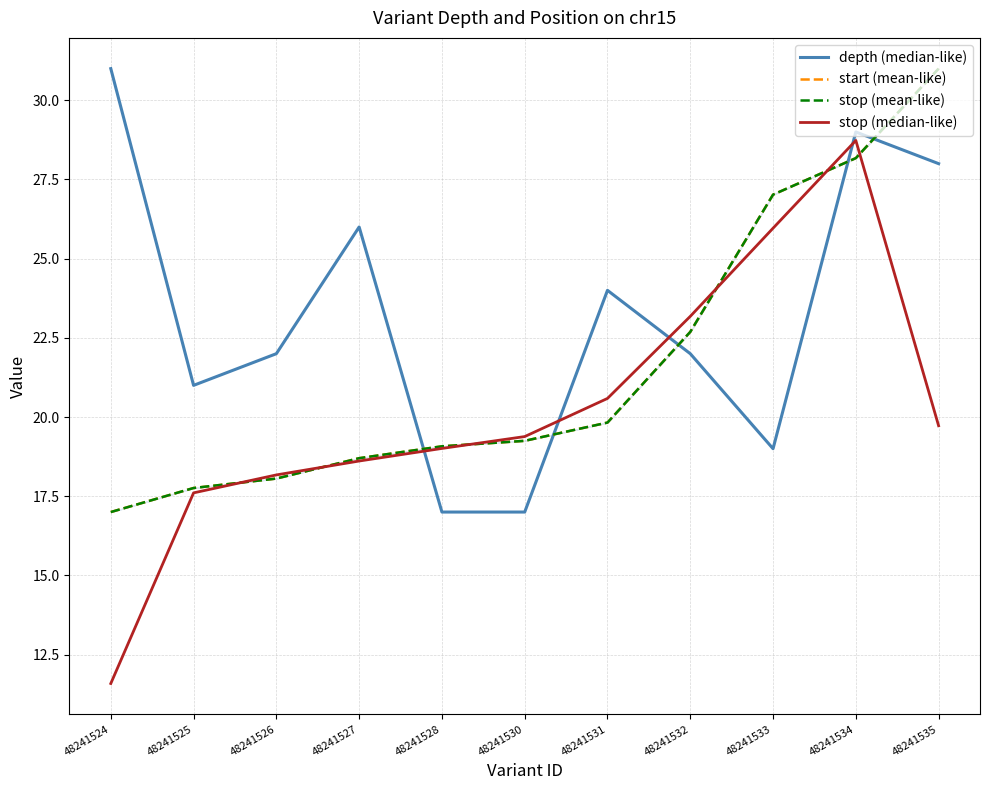

True or false: stop (mean-like) and stop (median-like) cross at least once.

True